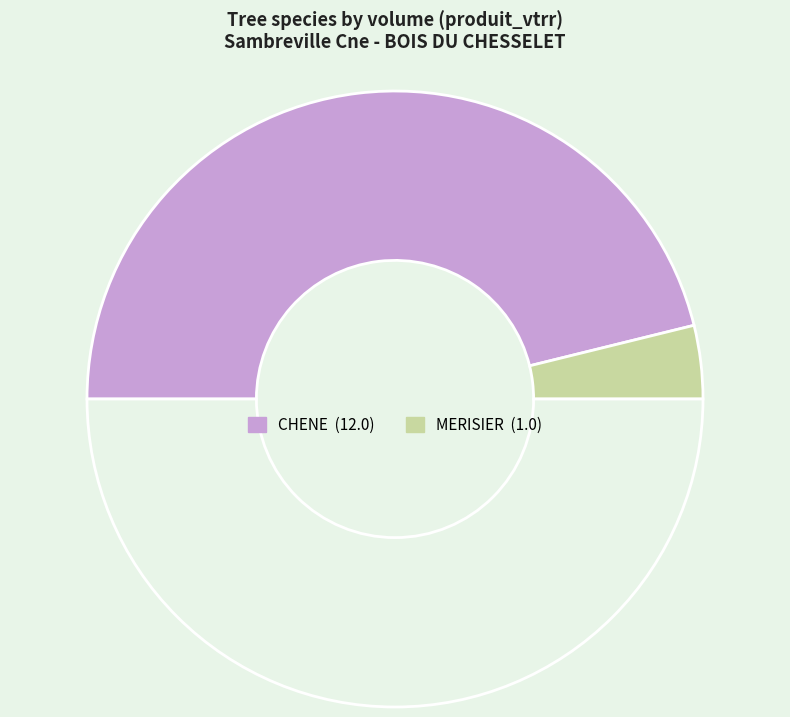

How many slices are in this pie chart?

3